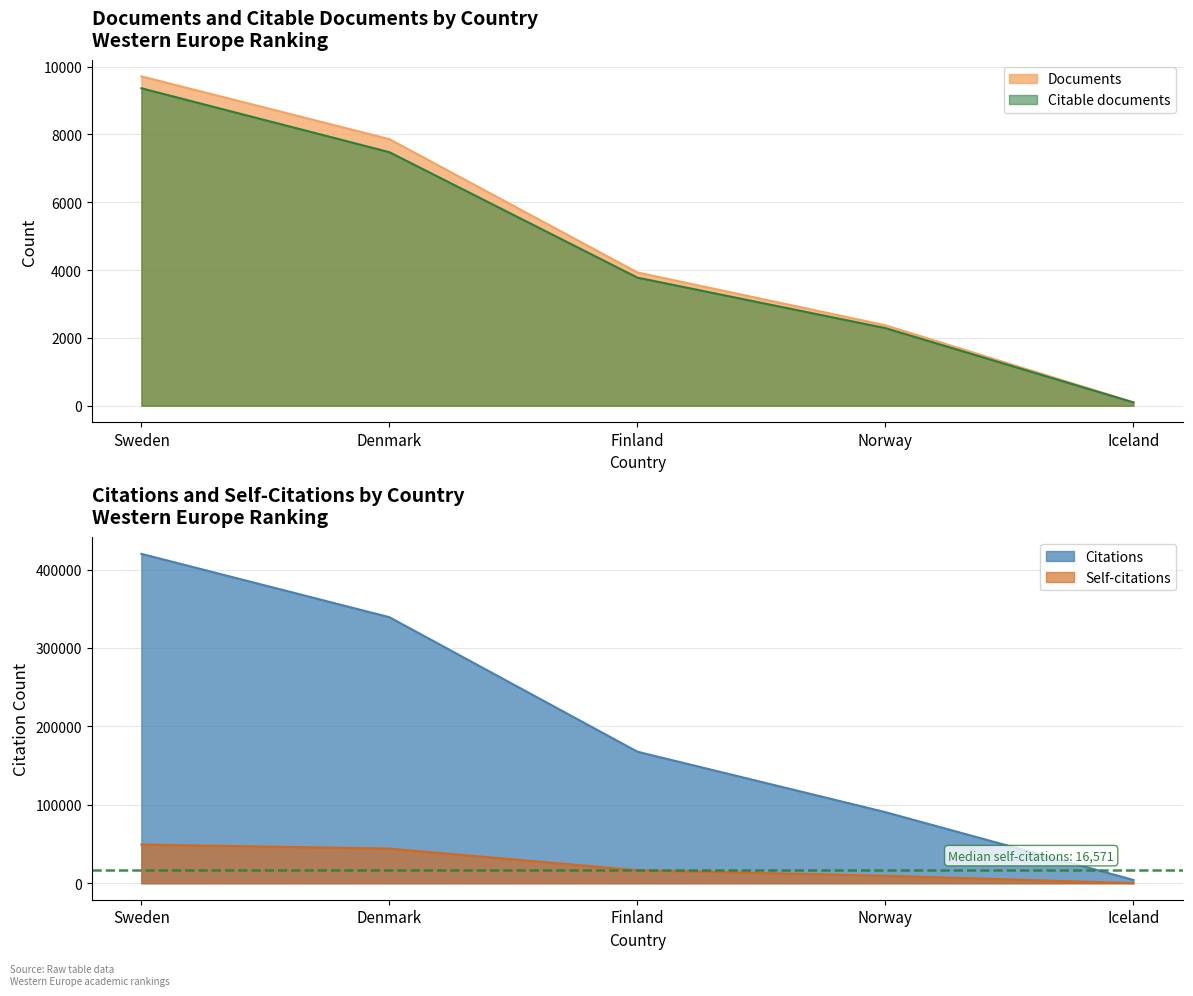

Which category has the highest value across all series?

Sweden